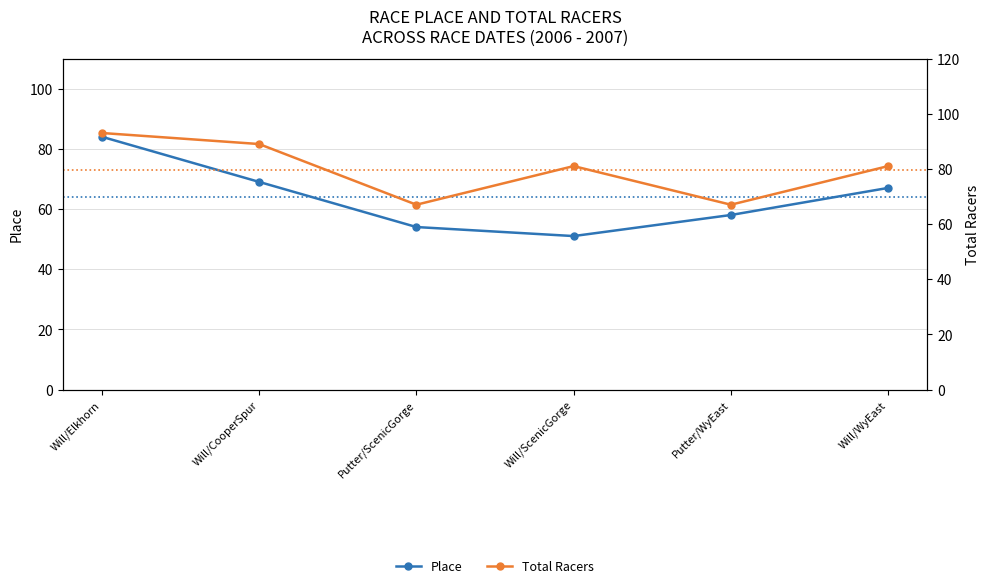

What is the maximum value for Total Racers?

93